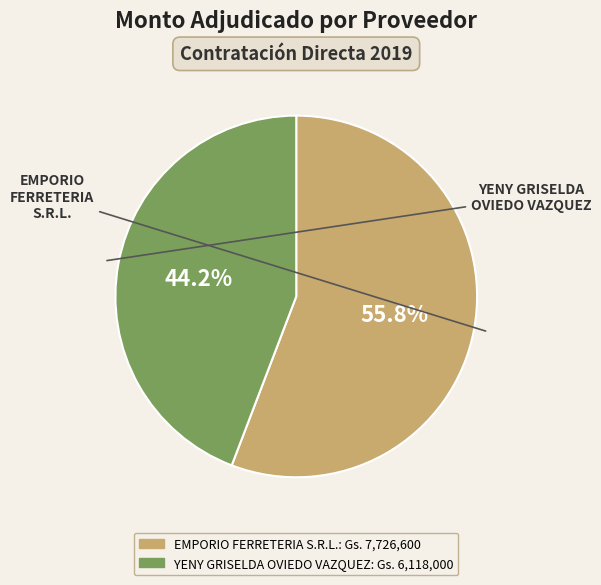

What is the largest slice in the pie chart?

EMPORIO FERRETERIA S.R.L.